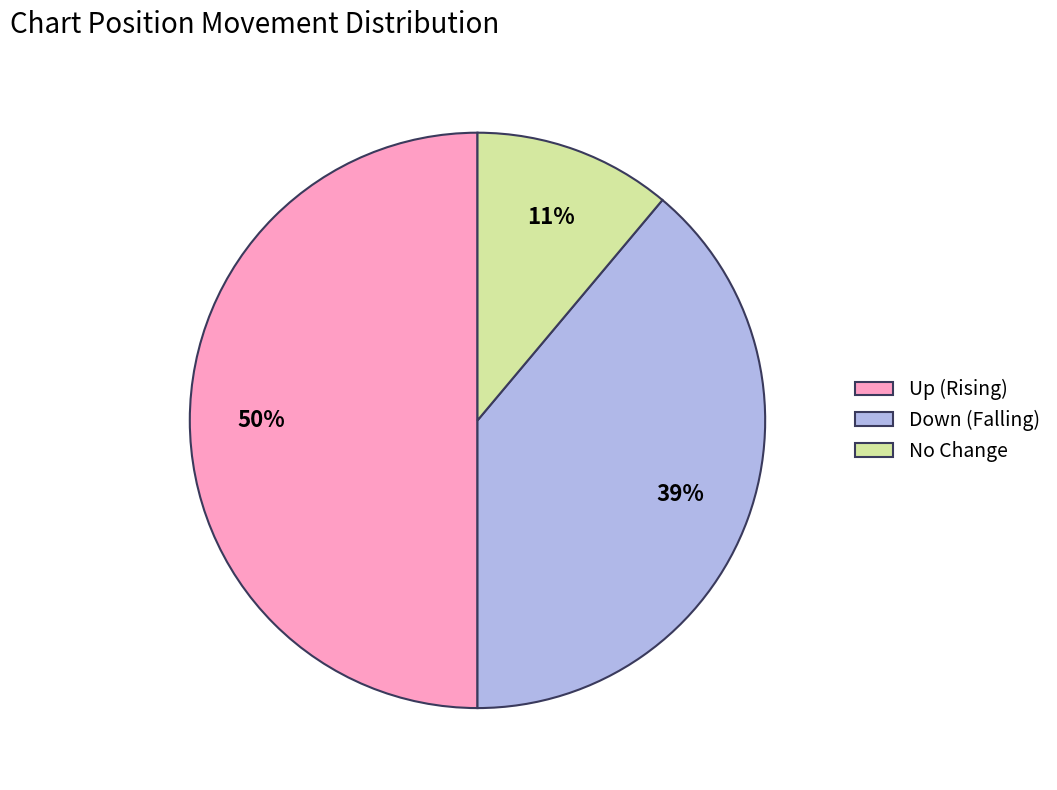

Is it true that Up (Rising) is 41% of the pie?

False